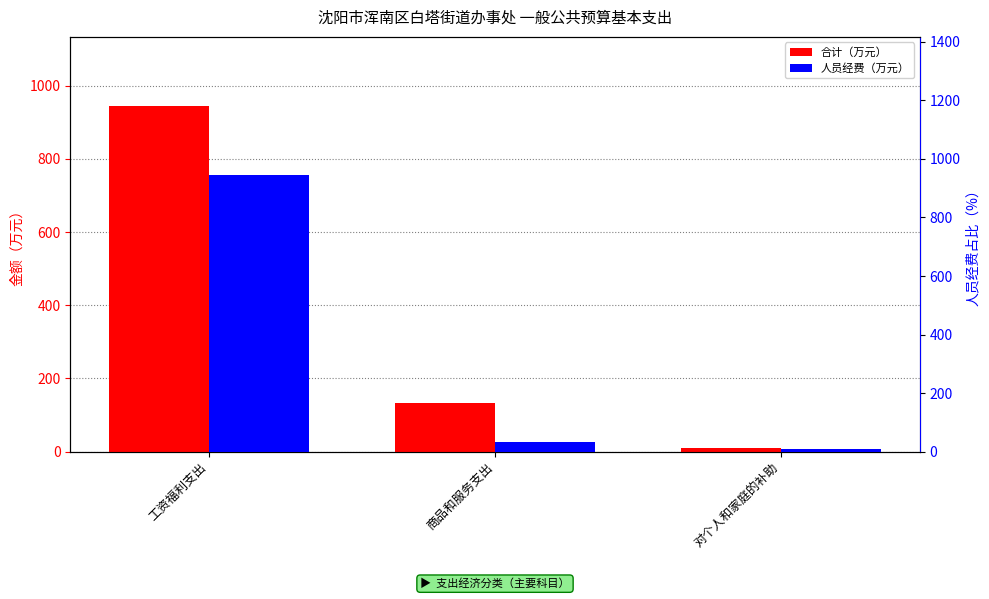

How many groups of bars are there?

3